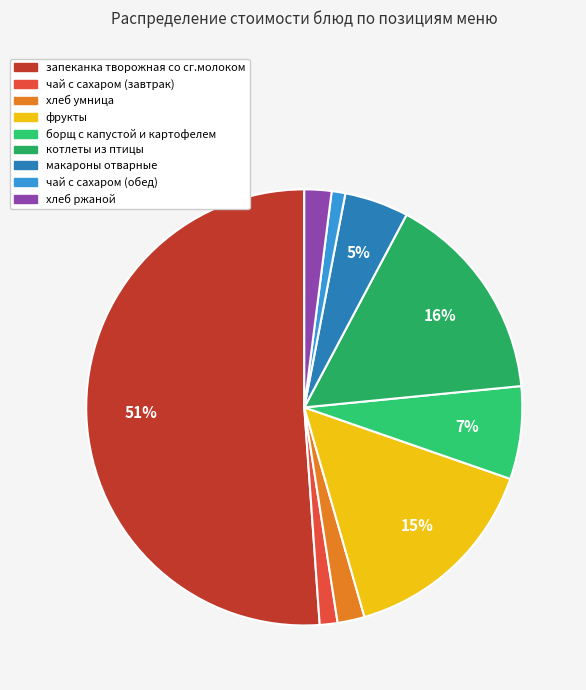

Is запеканка творожная со сг.молоком the majority of the pie?

Yes